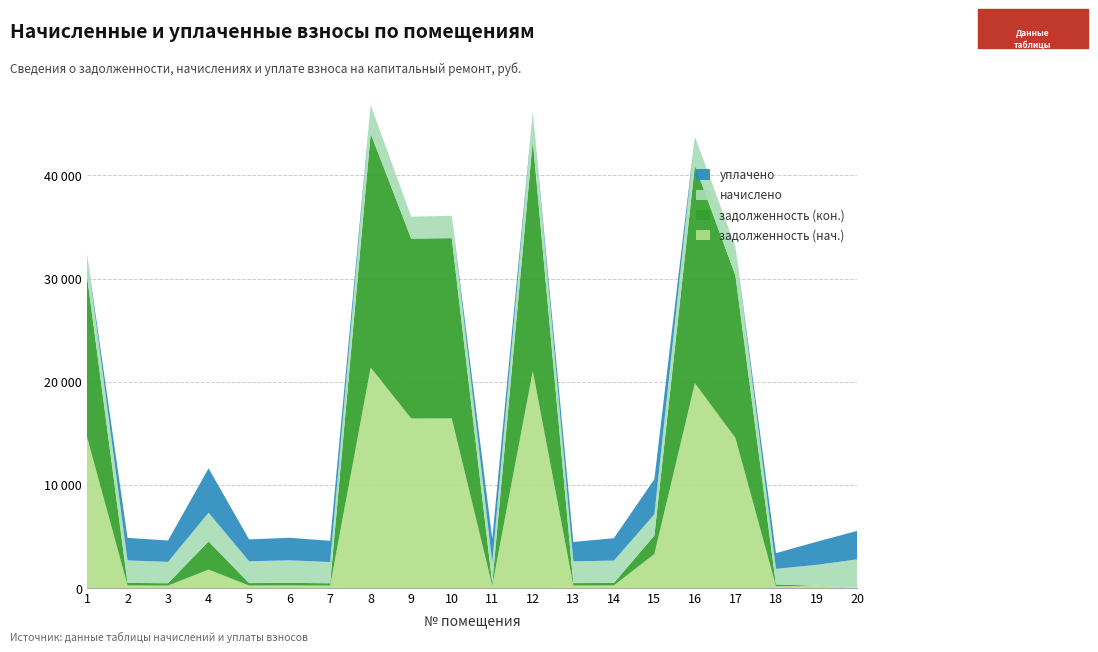

Reading left to right, list all the values displayed in this chart.

задолженность (нач.): 1=14635.1	2=242.2	3=229.6	4=1774.4	5=235.3	6=243.3	7=228.4	8=21366.1	9=16429.8	10=16443.2	11=225.8	12=21034.6	13=234.8	14=239.7	15=3290.9	16=19846.3	17=14548.1	18=168.5	19=223.7	20=8.2
задолженность (кон.): 1=15619.3	2=242.4	3=230.0	4=2735.2	5=235.3	6=243.3	7=228.3	8=22693.0	9=17450.2	10=17478.6	11=225.8	12=22340.9	13=234.8	14=240.7	15=1794.8	16=21151.8	17=15761.5	18=168.5	19=0.0	20=0.0
начислено: 1=2113.1	2=2184.7	3=2070.2	4=2785.7	5=2117.9	6=2189.4	7=2055.9	8=2766.6	9=2127.4	10=2170.3	11=2032.0	12=2723.7	13=2113.1	14=2170.3	15=2055.9	16=2780.9	17=2780.9	18=1516.9	19=2012.9	20=2761.8
уплачено: 1=0.0	2=2184.8	3=2069.2	4=4300.0	5=2117.8	6=2188.6	7=2055.4	8=0.0	9=0.0	10=0.0	11=2273.4	12=0.0	13=1878.3	14=2170.5	15=3400.0	16=0.0	17=0.0	18=1516.2	19=2236.8	20=2758.4